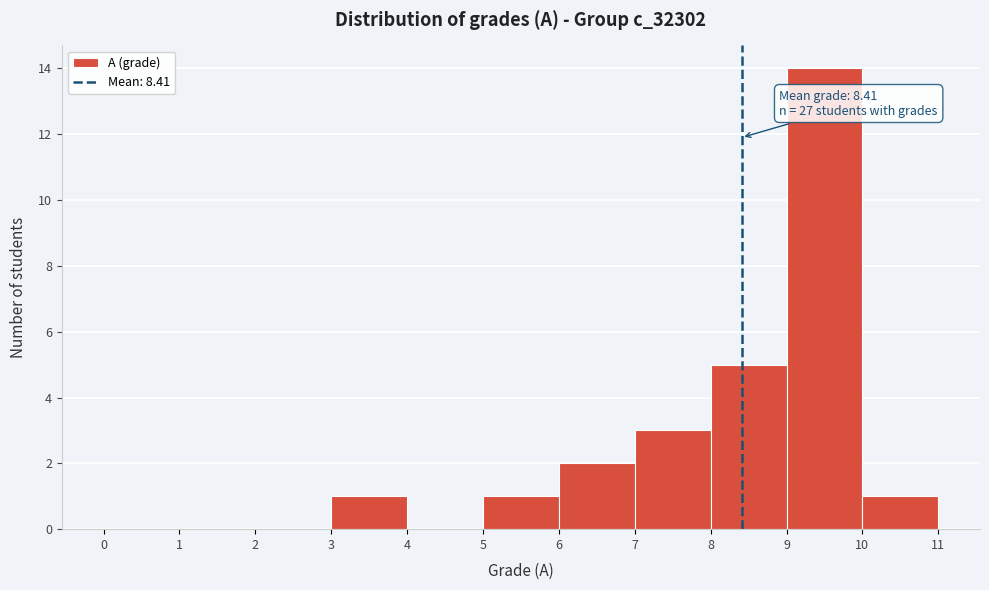

Which range on the x-axis has the tallest bar?

9 to 10